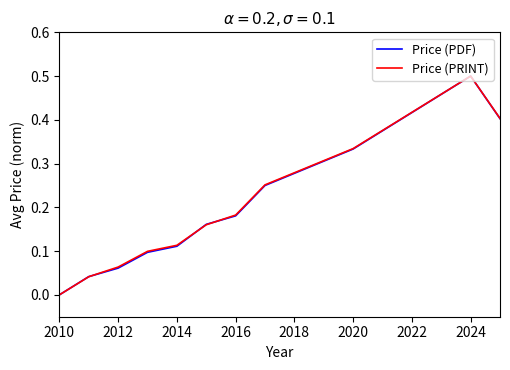

Does the chart have visible grid lines?

No